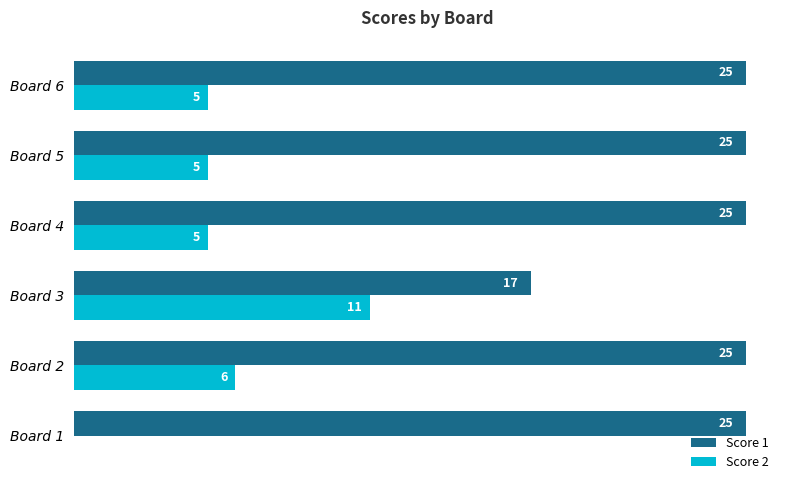

Is the value of Score 2 at Board 4 greater than the value of Score 1 at Board 4?

No